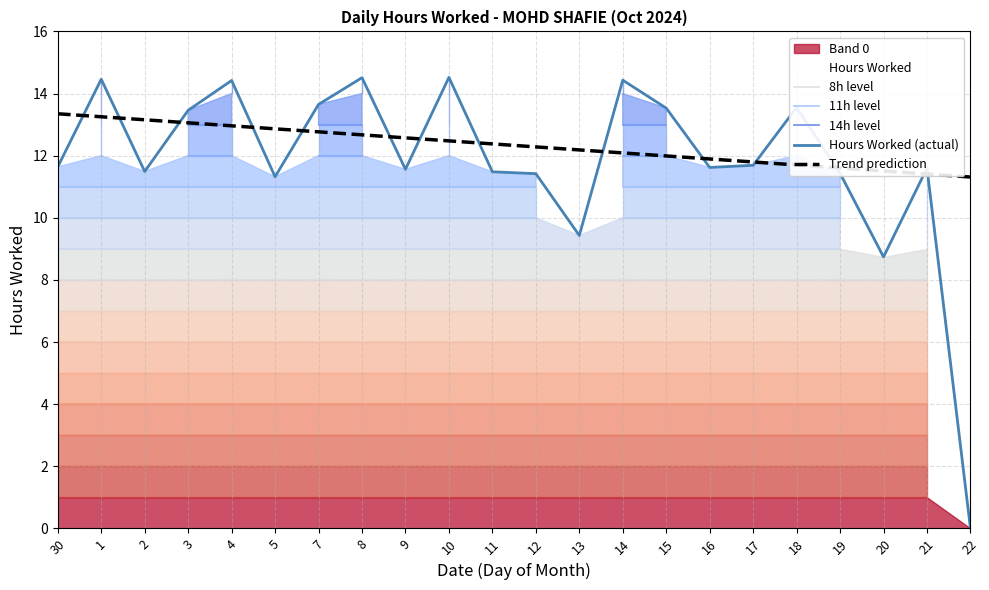

What is the difference between the values at 18 and 22?

13.6